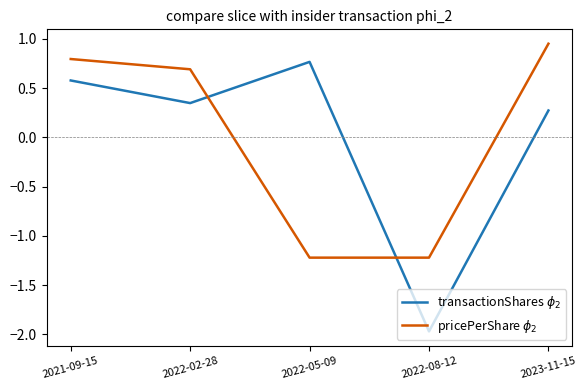

At 2022-08-12, list the series in order from smallest to largest.

transactionShares $\phi_2$, pricePerShare $\phi_2$